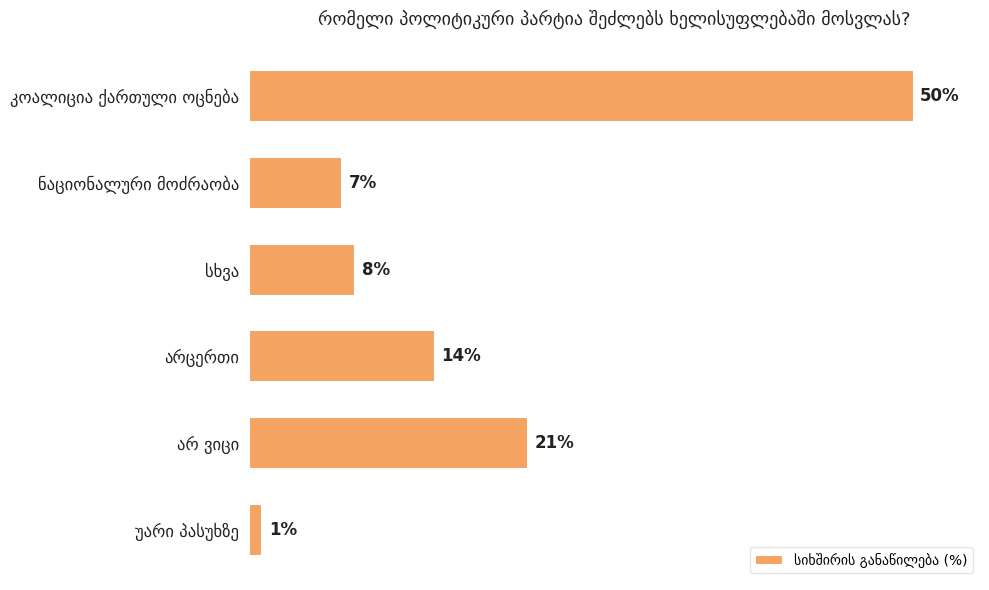

What is the sum of all values?

101